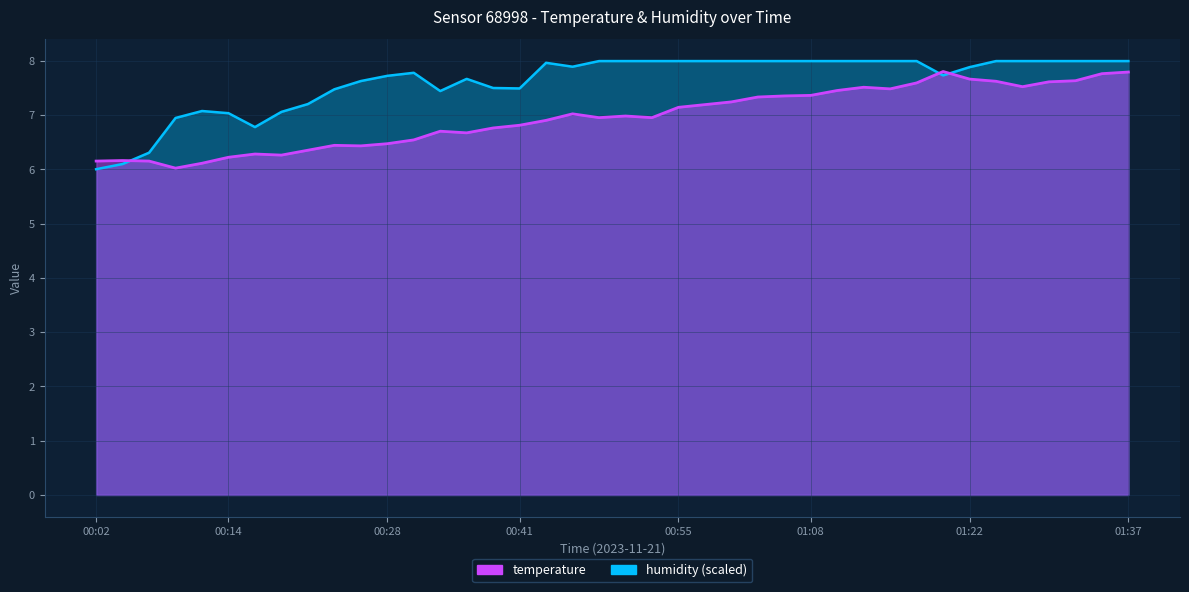

Reading left to right, what are all the values shown in this chart?

temperature: 6.2	6.2	6.2	6.0	6.1	6.2	6.3	6.3	6.3	6.4	6.4	6.5	6.5	6.7	6.7	6.8	6.8	6.9	7.0	7.0	7.0	7.0	7.1	7.2	7.2	7.3	7.3	7.4	7.5	7.5	7.5	7.6	7.8	7.7	7.6	7.5	7.6	7.6	7.8	7.8
humidity: 6.0	6.1	6.3	6.9	7.1	7.0	6.8	7.1	7.2	7.5	7.6	7.7	7.8	7.4	7.7	7.5	7.5	8.0	7.9	8.0	8.0	8.0	8.0	8.0	8.0	8.0	8.0	8.0	8.0	8.0	8.0	8.0	7.7	7.9	8.0	8.0	8.0	8.0	8.0	8.0